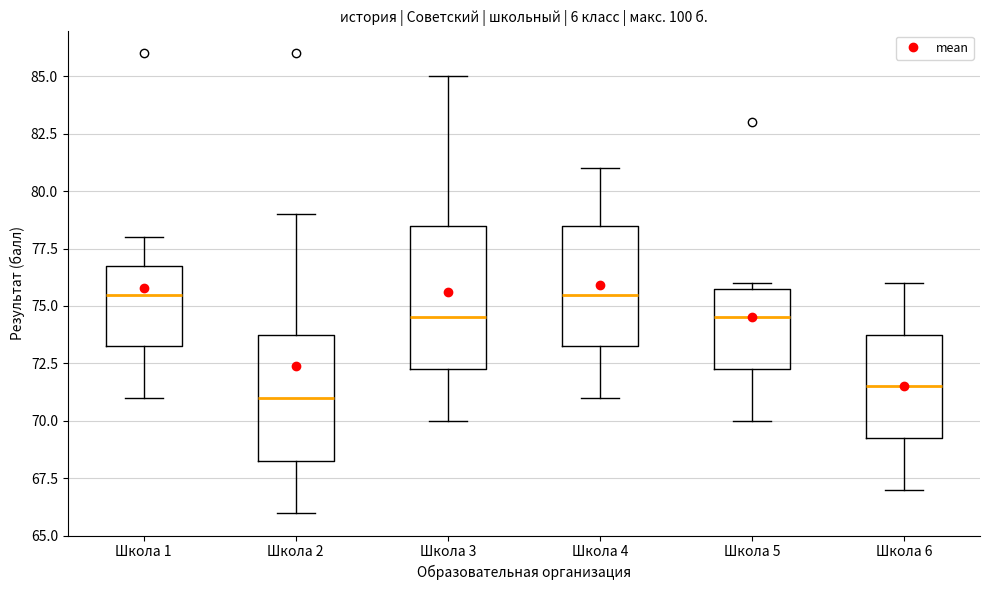

Where is the upper edge of the box for Школа 6 on the y-axis? The values are not printed on the chart, so give them approximately, as read against the axis.

74.0